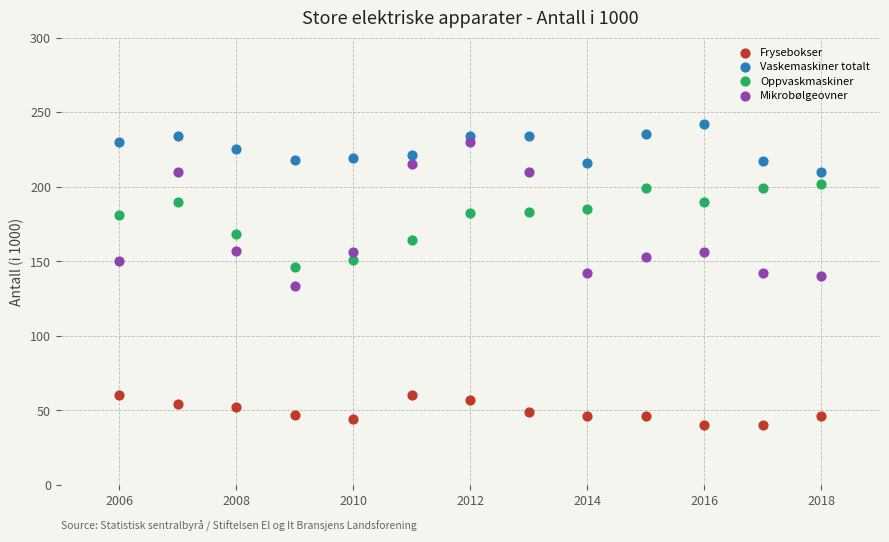

Which series reaches the maximum Y coordinate?

Vaskemaskiner totalt